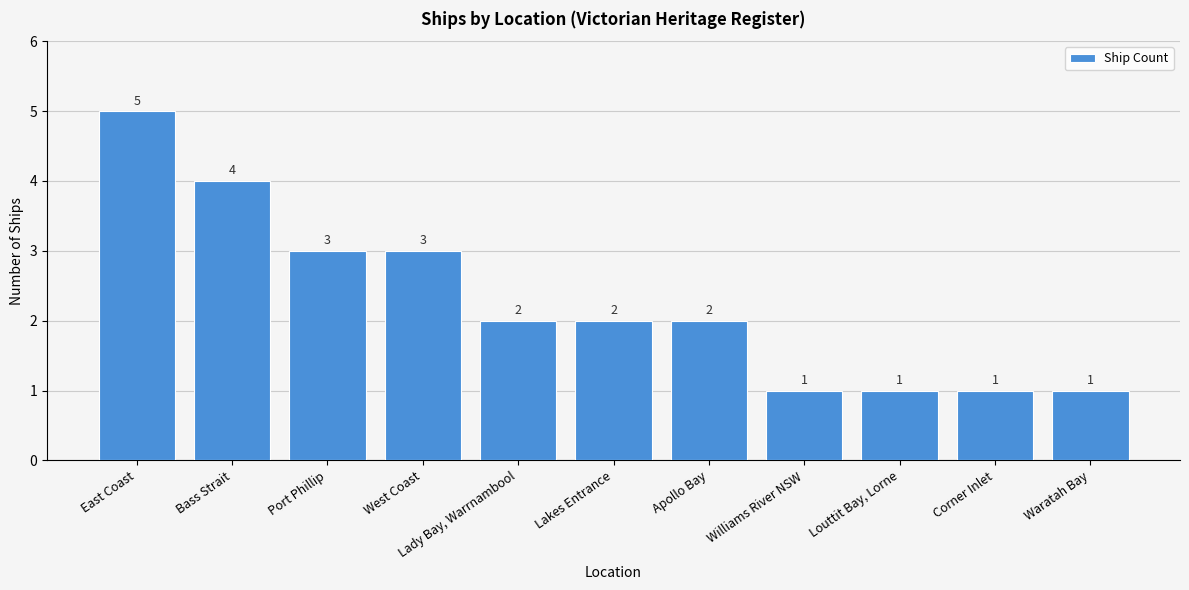

Which has a higher value, West Coast or Lakes Entrance?

West Coast